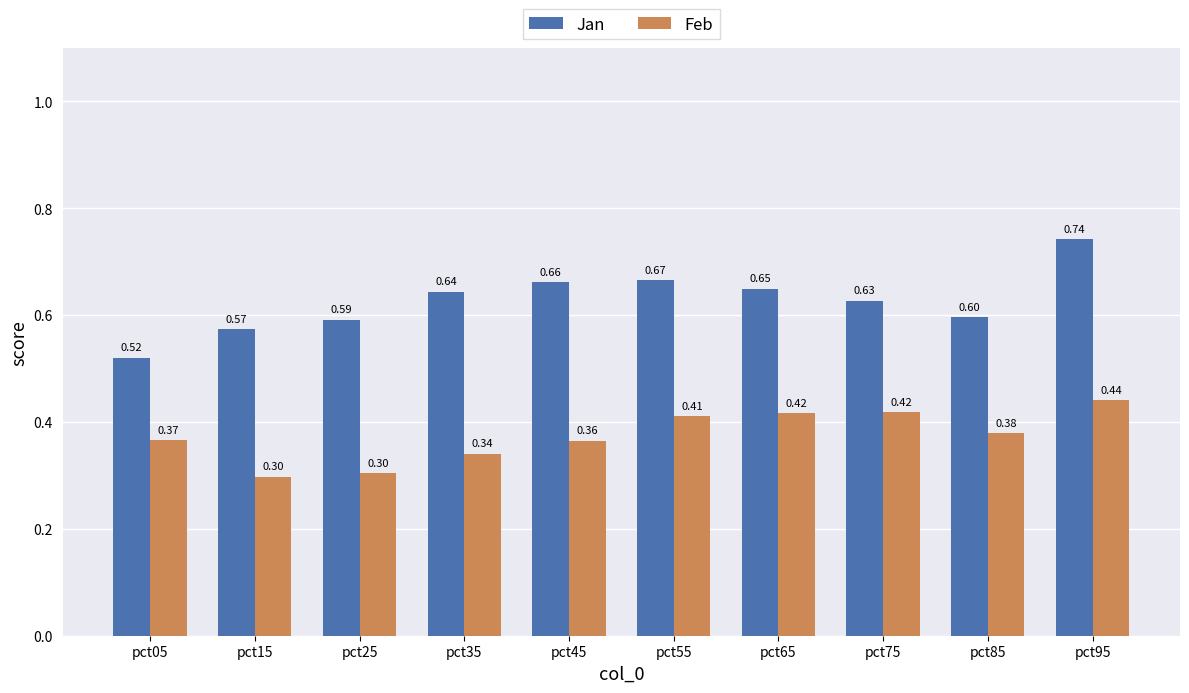

What is the sum of the Jan values at pct85 and pct15?

1.2